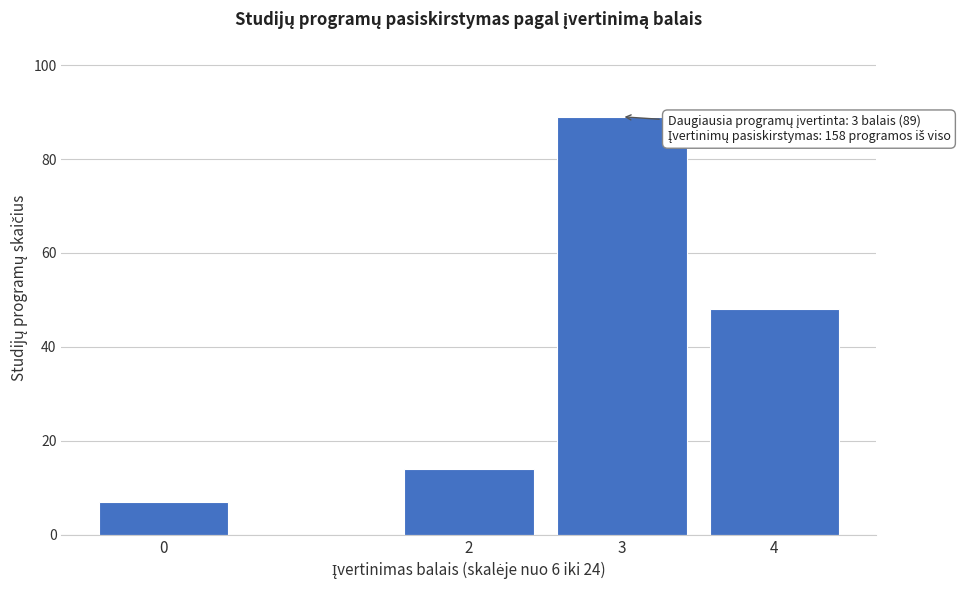

Reading left to right, what are all the values shown in this chart?

0=7	2=14	3=89	4=48